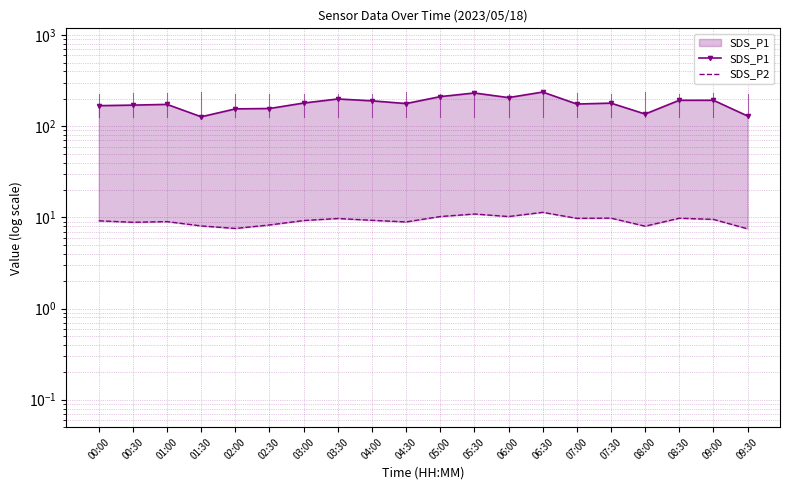

What is the difference between the maximum and minimum values in the SDS_P2 series?

3.9